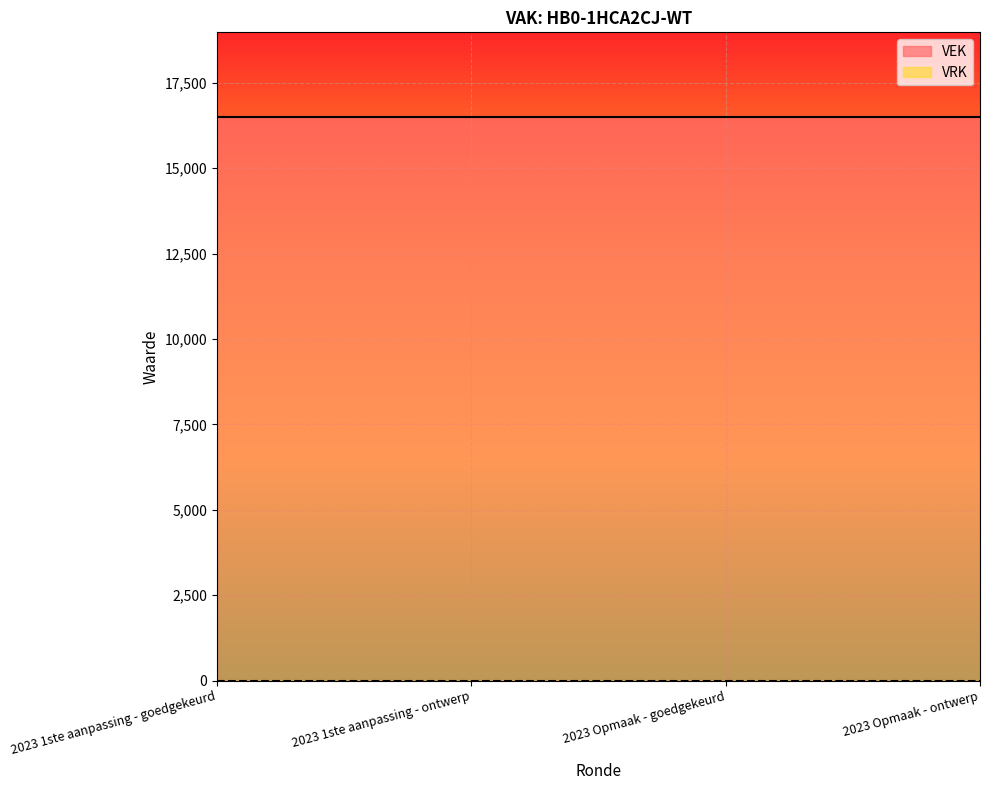

What position from the right is 2023 Opmaak - ontwerp?

1